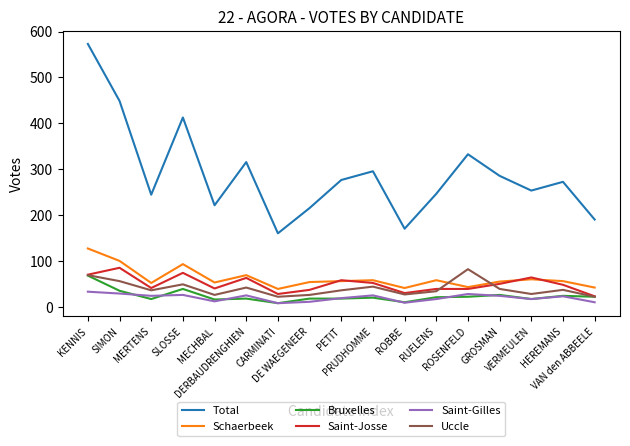

What is the average value of the Bruxelles series?

24